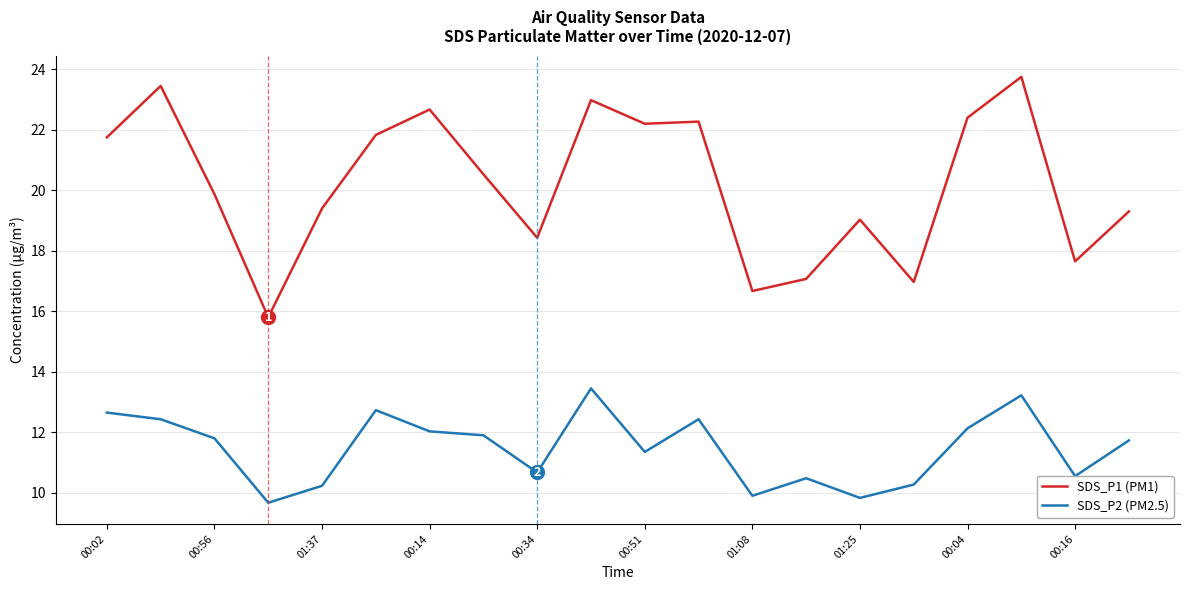

True or false: SDS_P2 (PM2.5) and SDS_P1 (PM1) cross at least once.

False